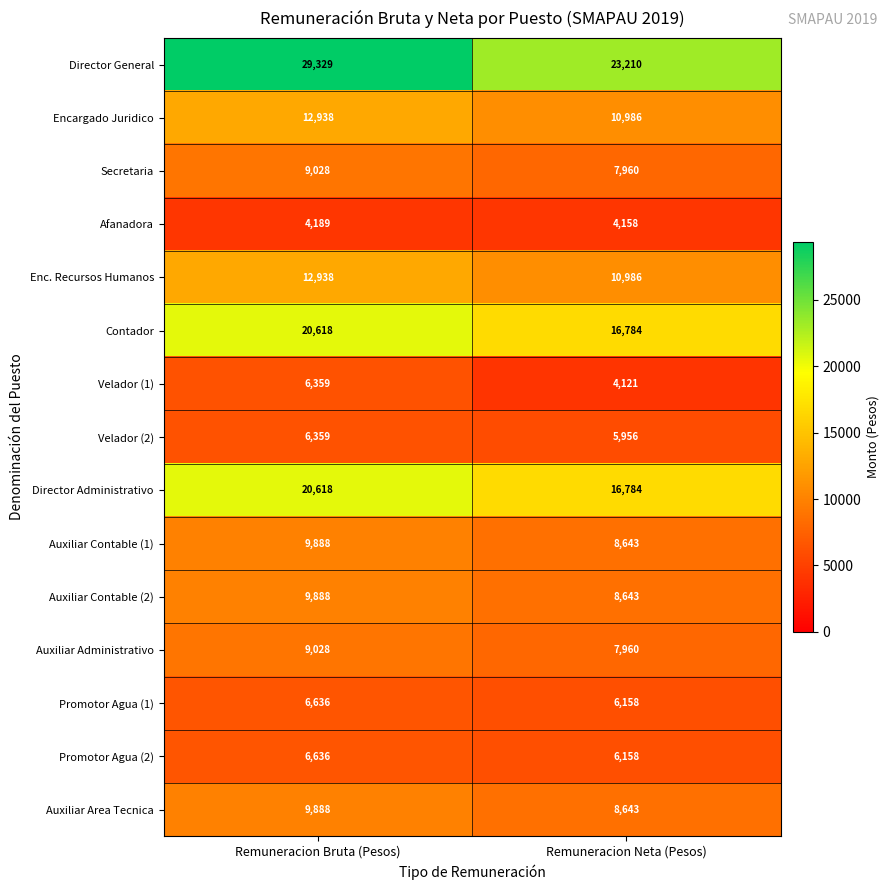

Rank the categories by Auxiliar Administrativo value from highest to lowest.

Remuneracion Bruta (Pesos), Remuneracion Neta (Pesos)